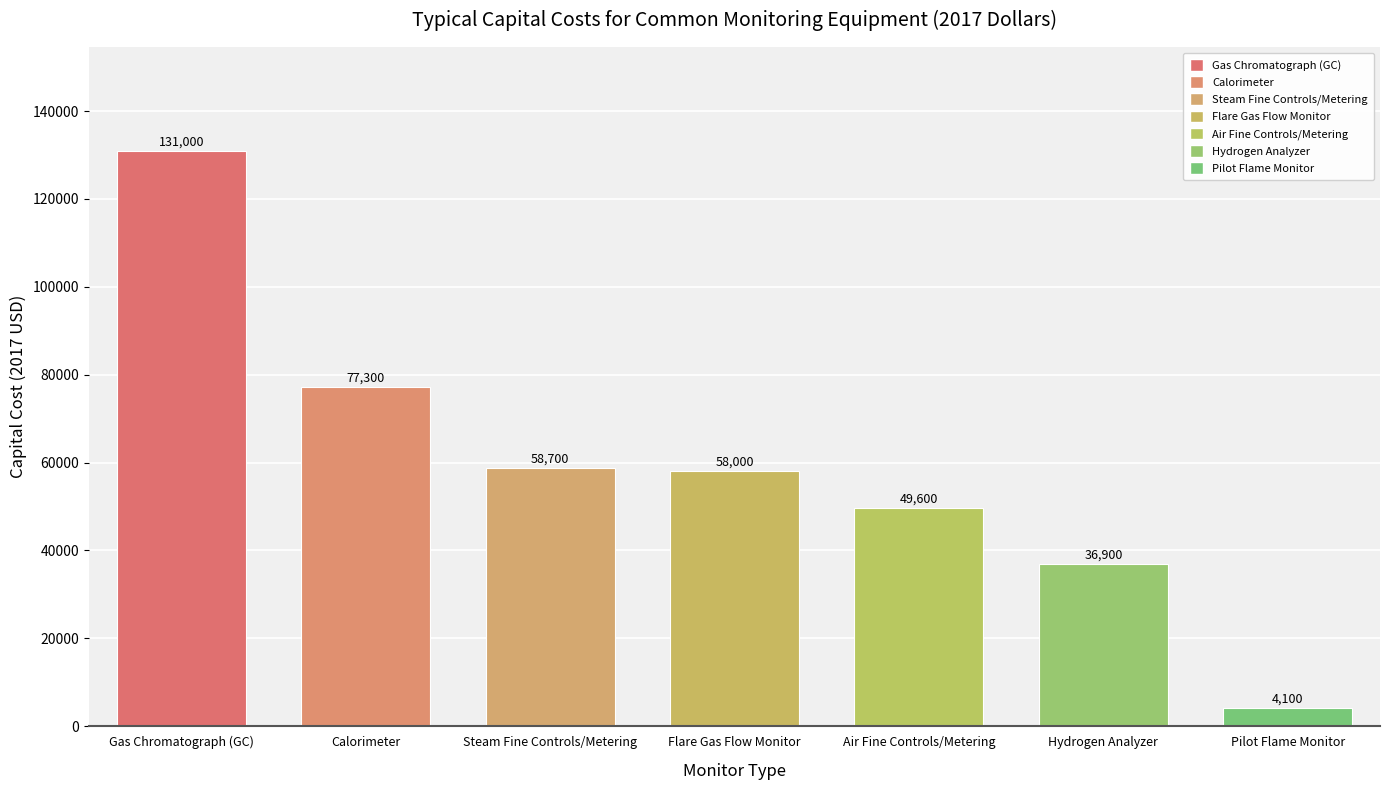

The value at Steam Fine Controls/Metering is 58700. True or false?

True